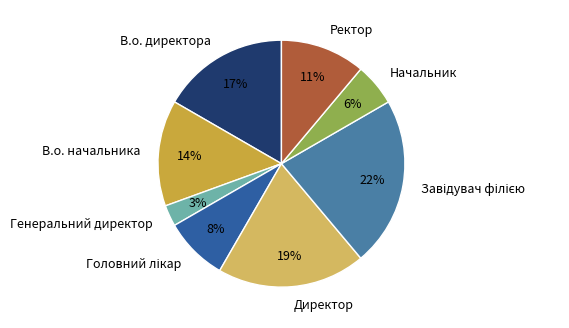

Which slice is the smallest?

Генеральний директор